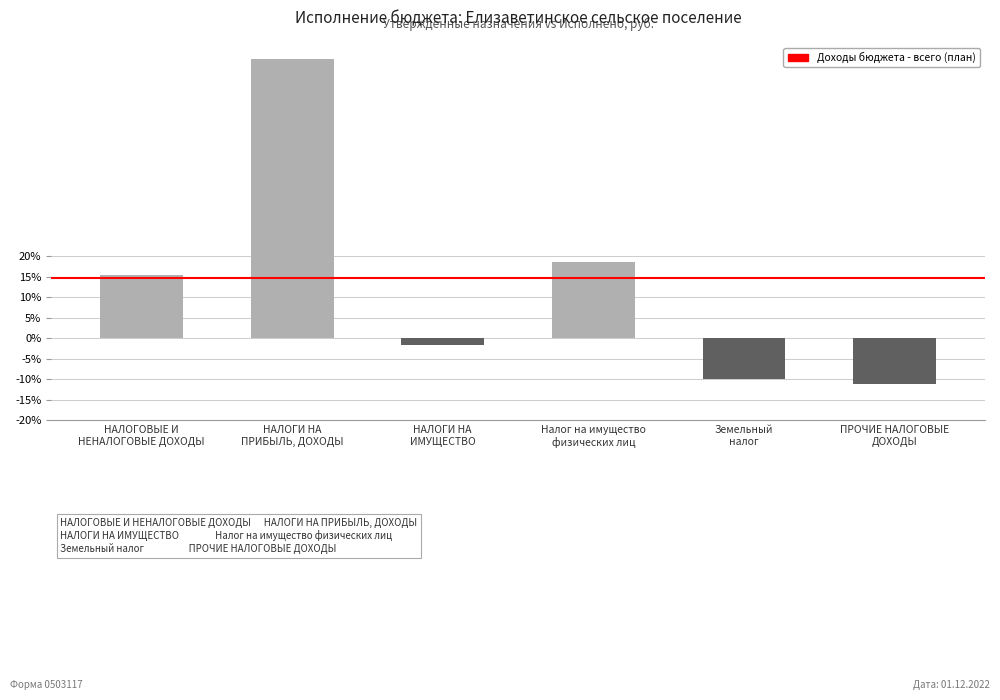

List the labels in order of value, smallest first.

ПРОЧИЕ НАЛОГОВЫЕ
ДОХОДЫ, Земельный
налог, НАЛОГИ НА
ИМУЩЕСТВО, НАЛОГОВЫЕ И
НЕНАЛОГОВЫЕ ДОХОДЫ, Налог на имущество
физических лиц, НАЛОГИ НА
ПРИБЫЛЬ, ДОХОДЫ